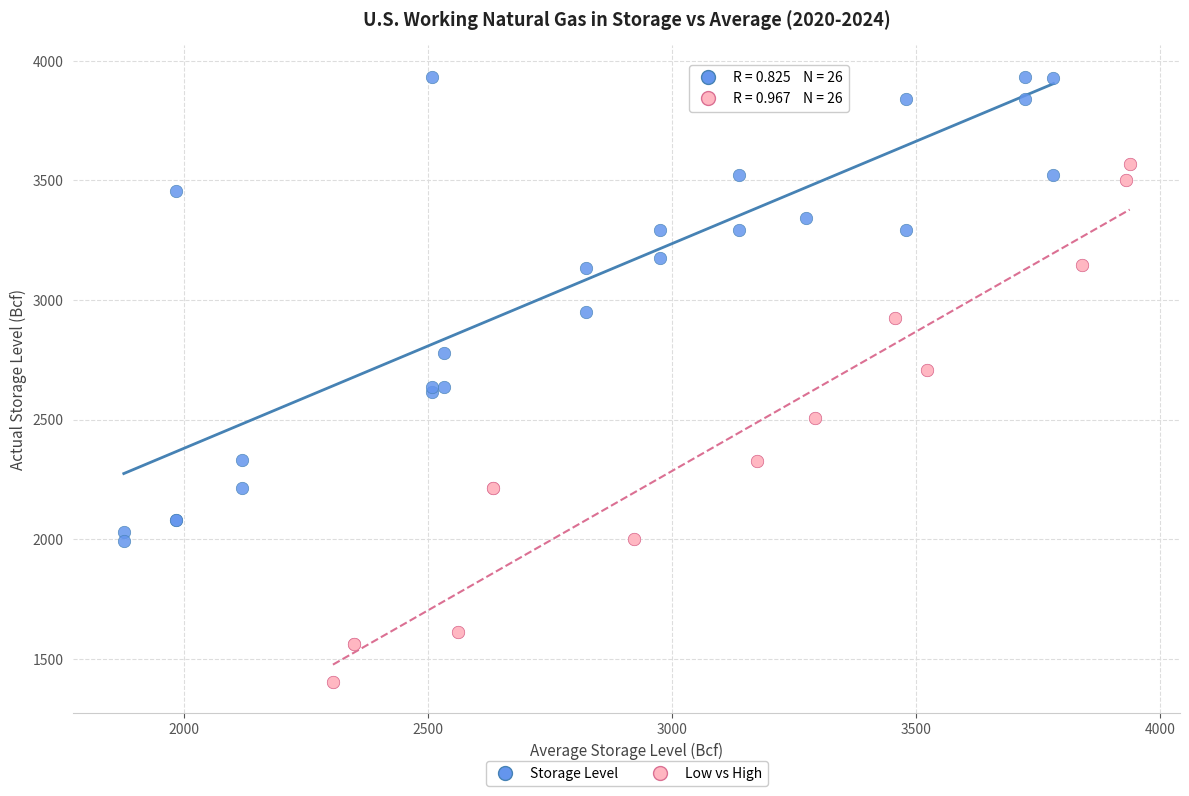

Which series contains the lowest Y value?

Low vs High